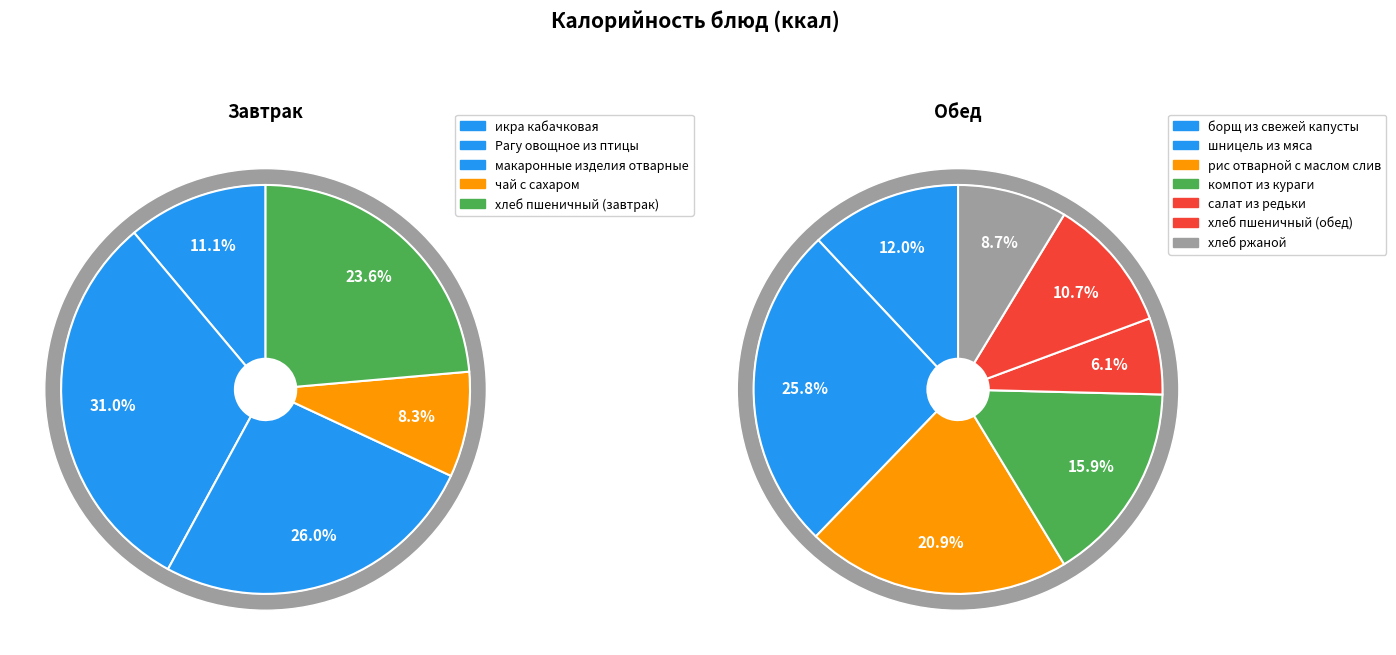

Combined, what portion of the pie is чай с сахаром and компот из кураги?

12.2%